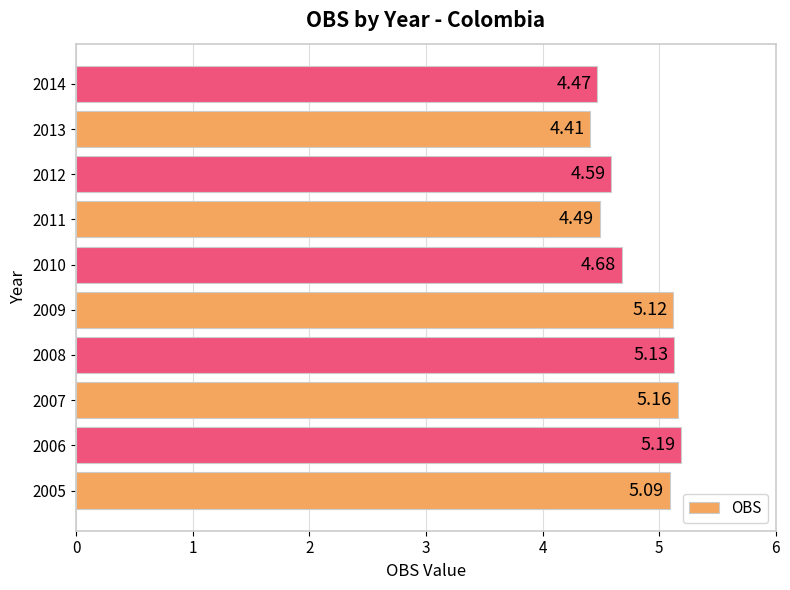

Does the chart contain stacked bars?

No